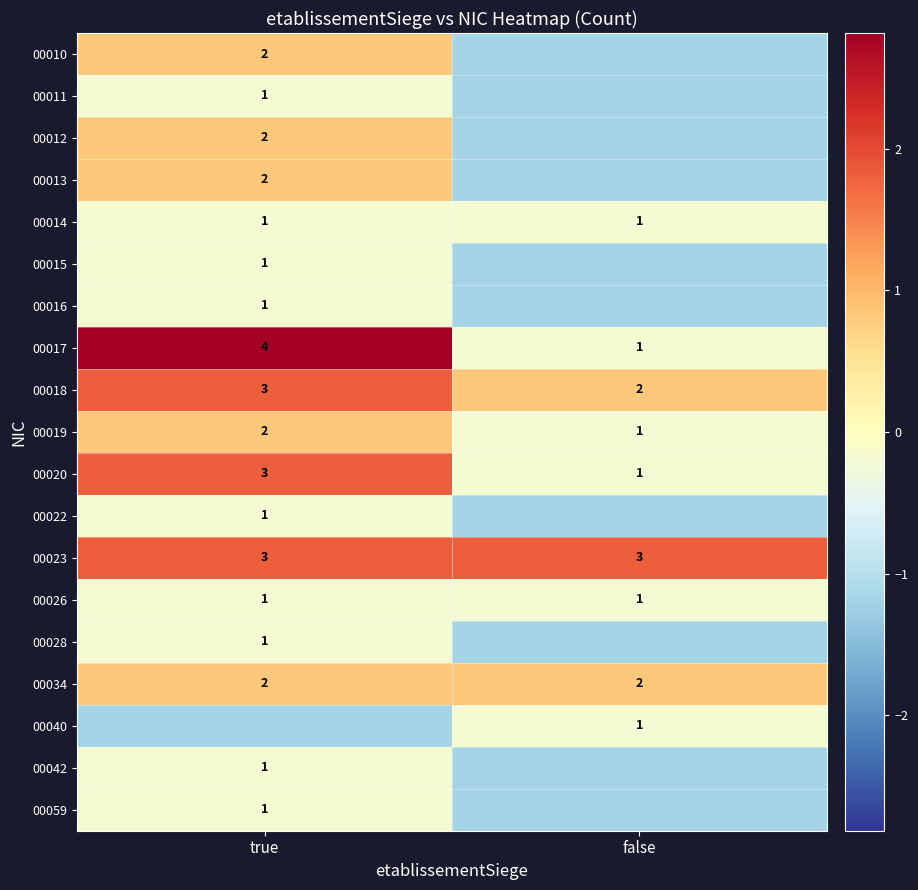

At which label is 00018 closest to 2?

false